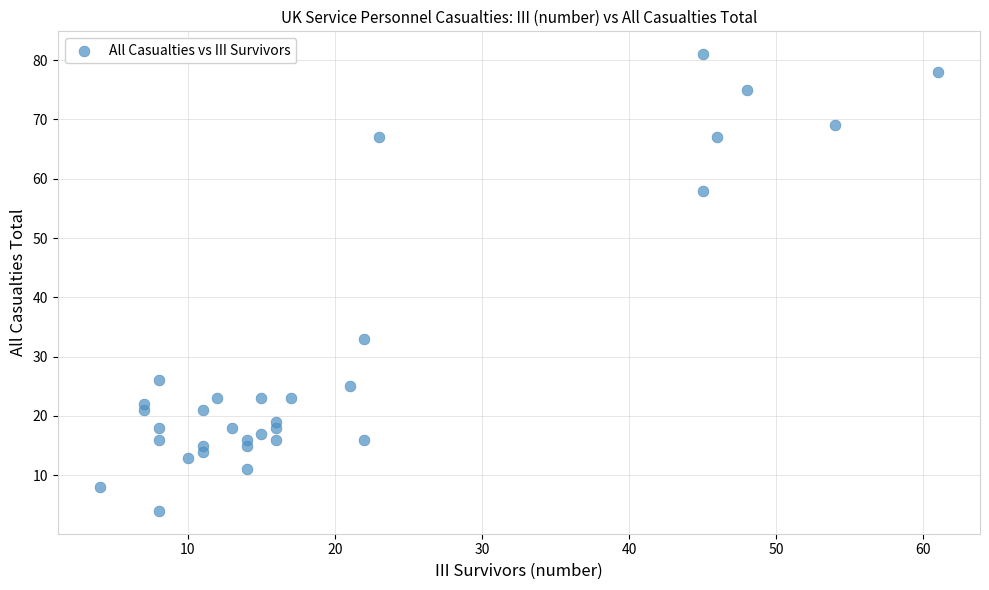

What Y value in the scatter plot is closest to 42?

33